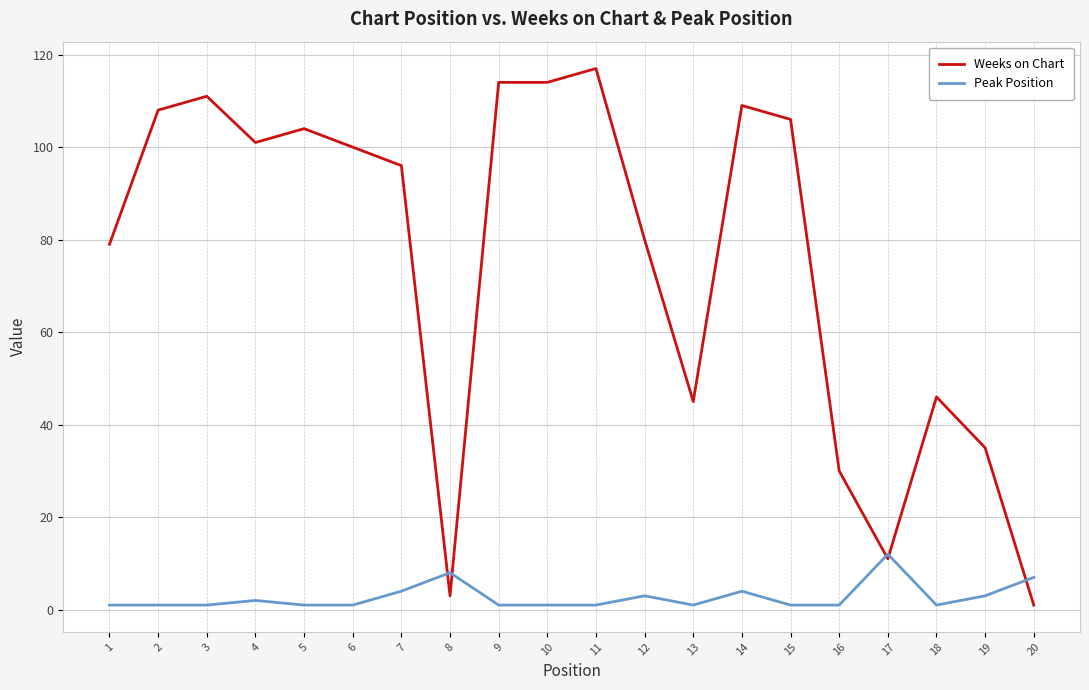

Rank the series by their average value, from highest to lowest.

Weeks on Chart, Peak Position